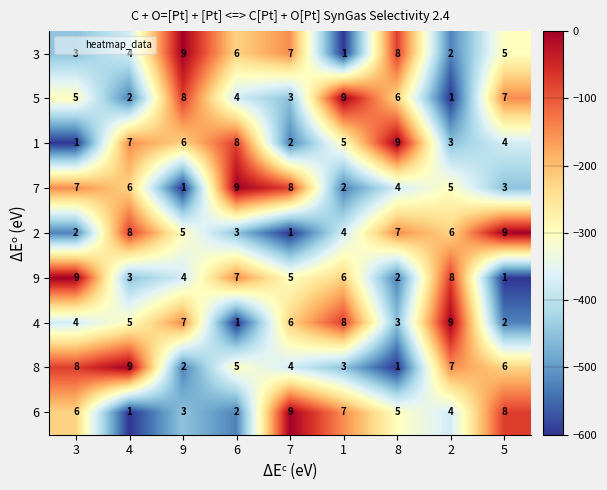

What is the difference between the maximum and minimum values in the 7 series?

8